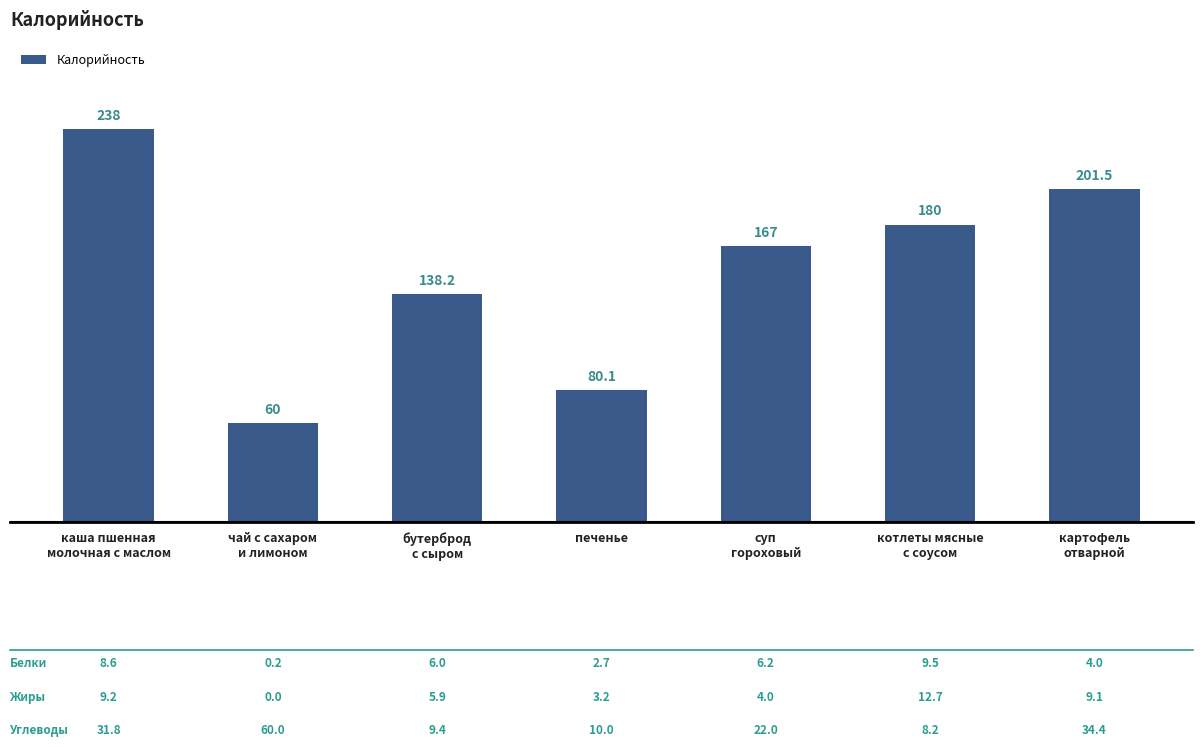

Between бутерброд
с сыром and каша пшенная
молочная с маслом, which is larger?

каша пшенная
молочная с маслом